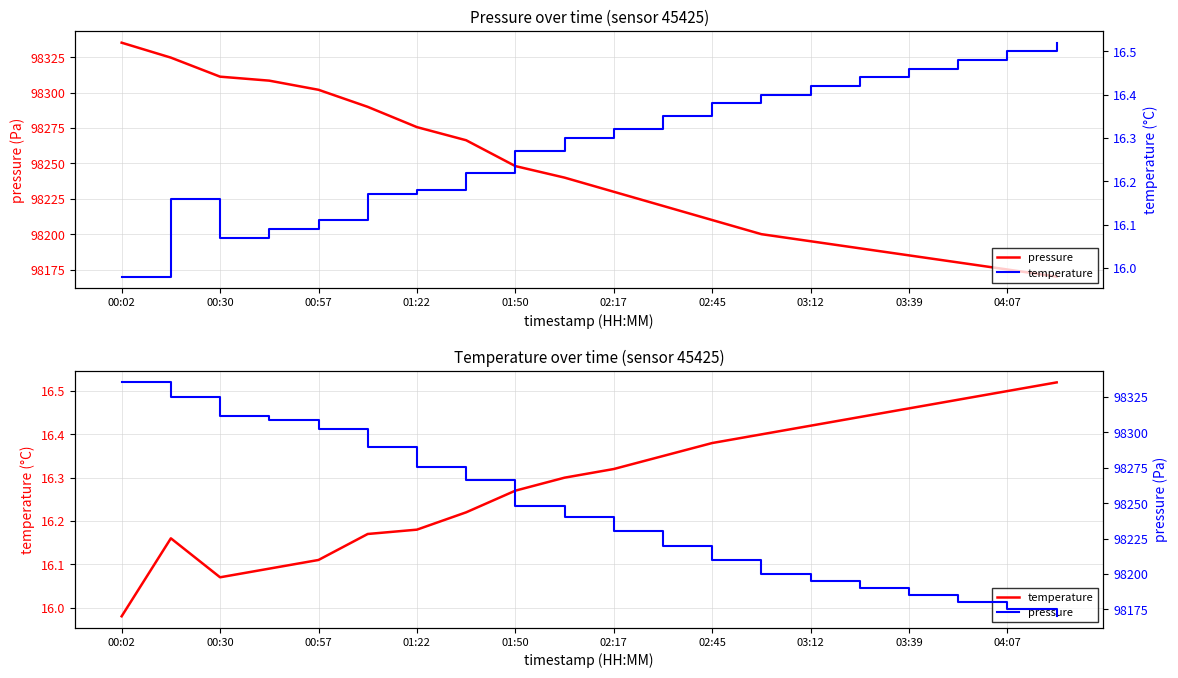

What is the spread (max minus min) of values at 15?

98173.6